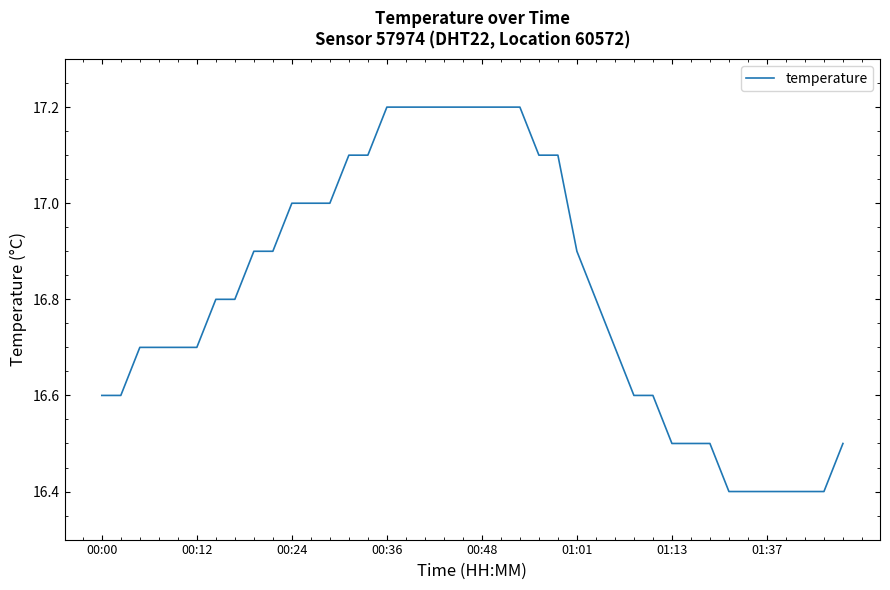

What is the greatest value displayed?

17.2